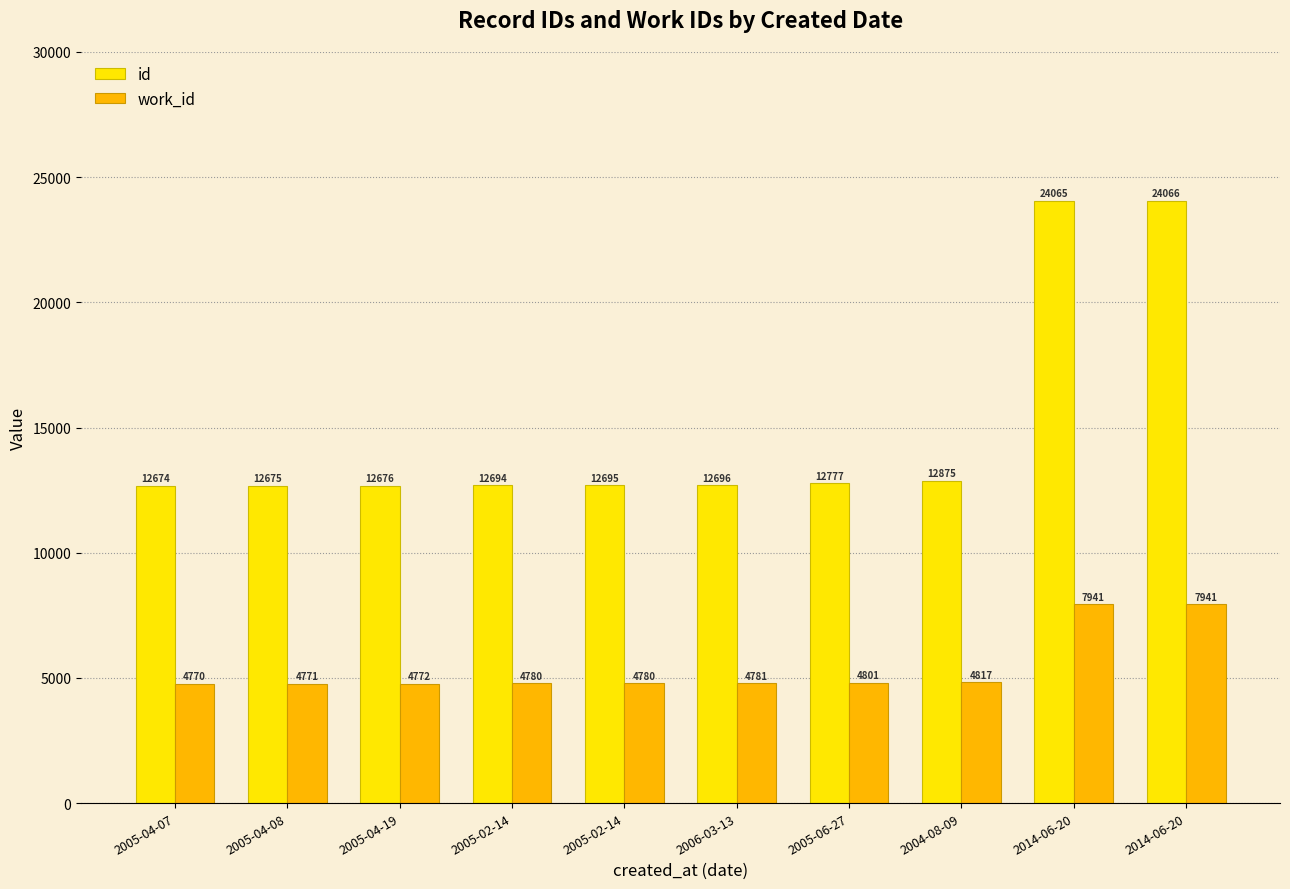

How many categories are shown in the chart?

10